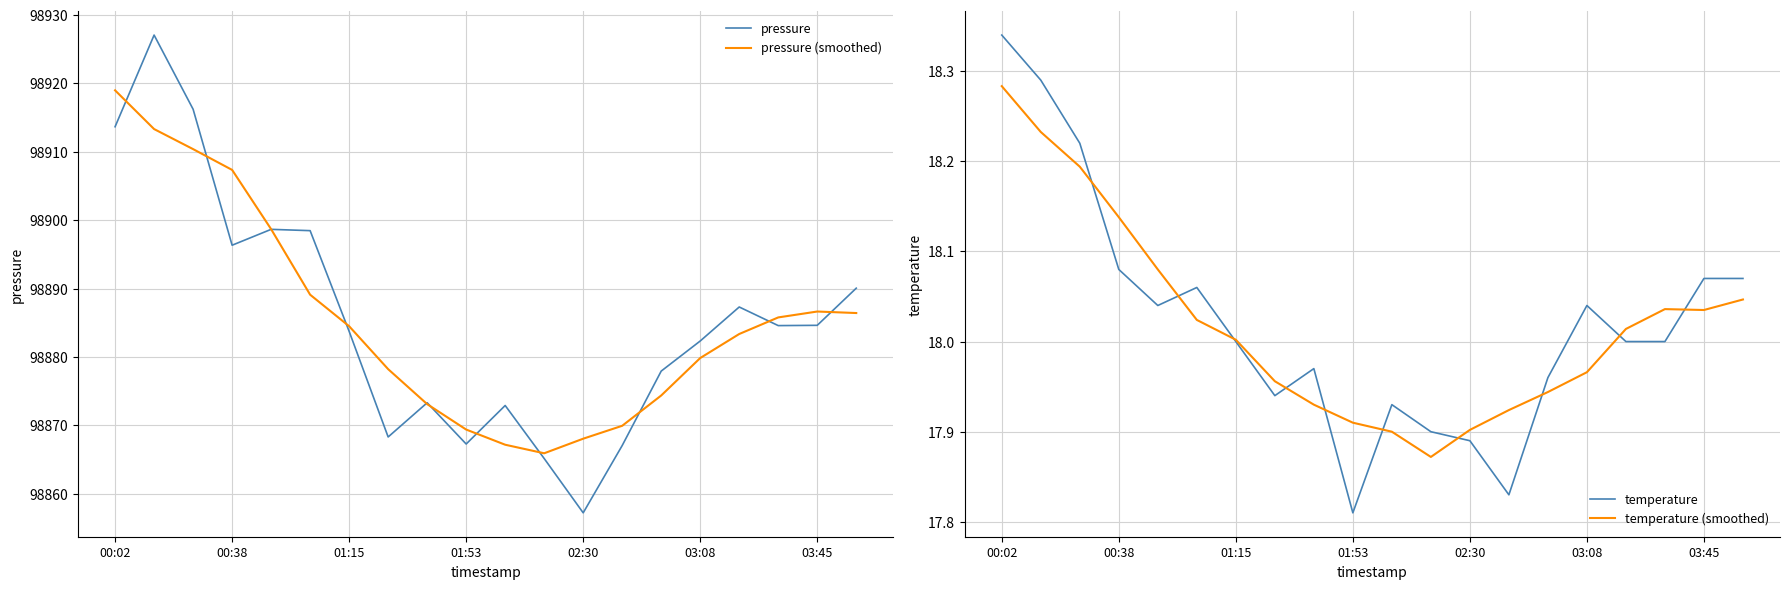

The value of pressure (smoothed) at 01:53 is 139053.2. True or false?

False